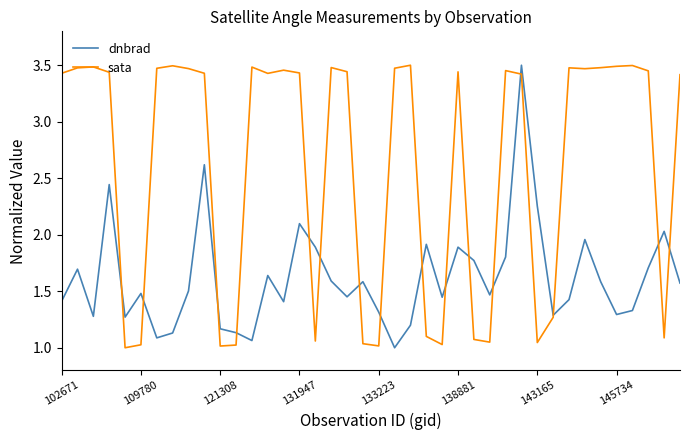

List the series in order of their overall mean, lowest first.

dnbrad, sata